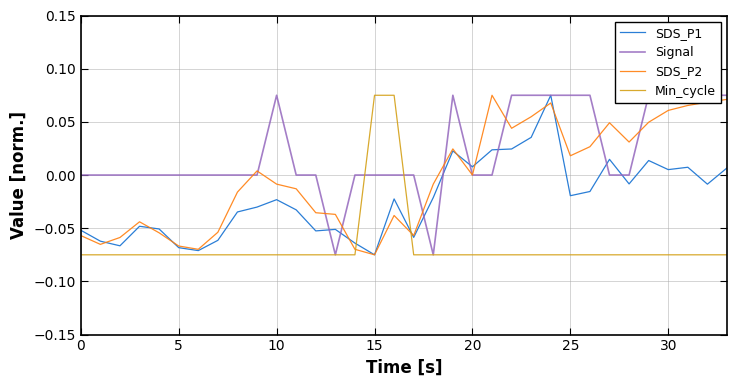

Which series has the largest range (max minus min)?

SDS_P1